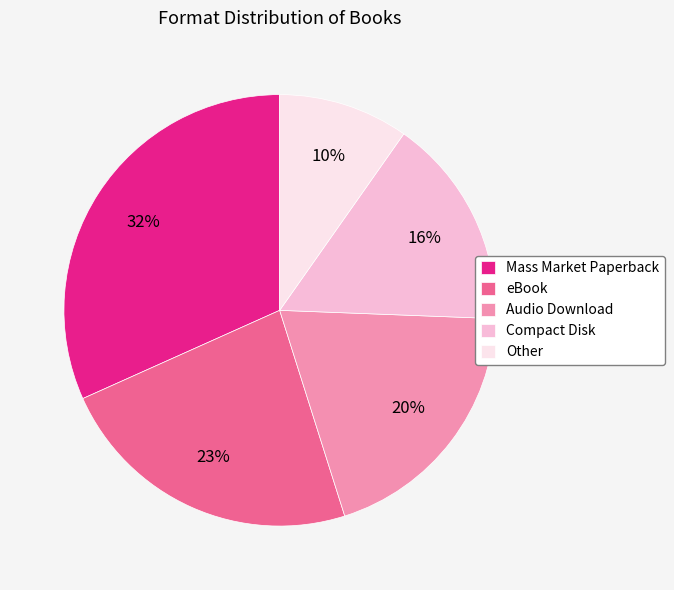

Combined, do eBook and Compact Disk account for over 50%?

No